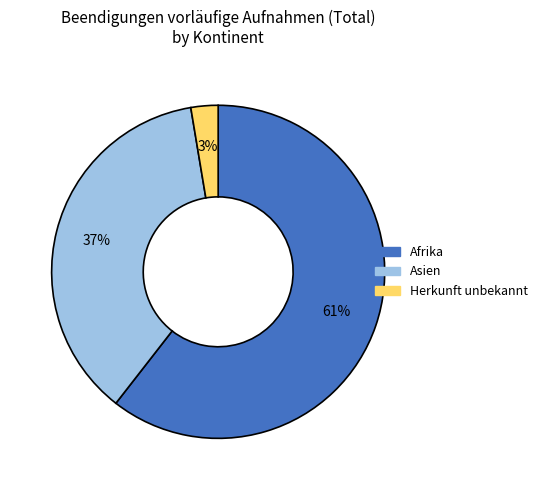

Is there a majority slice in this chart?

Yes